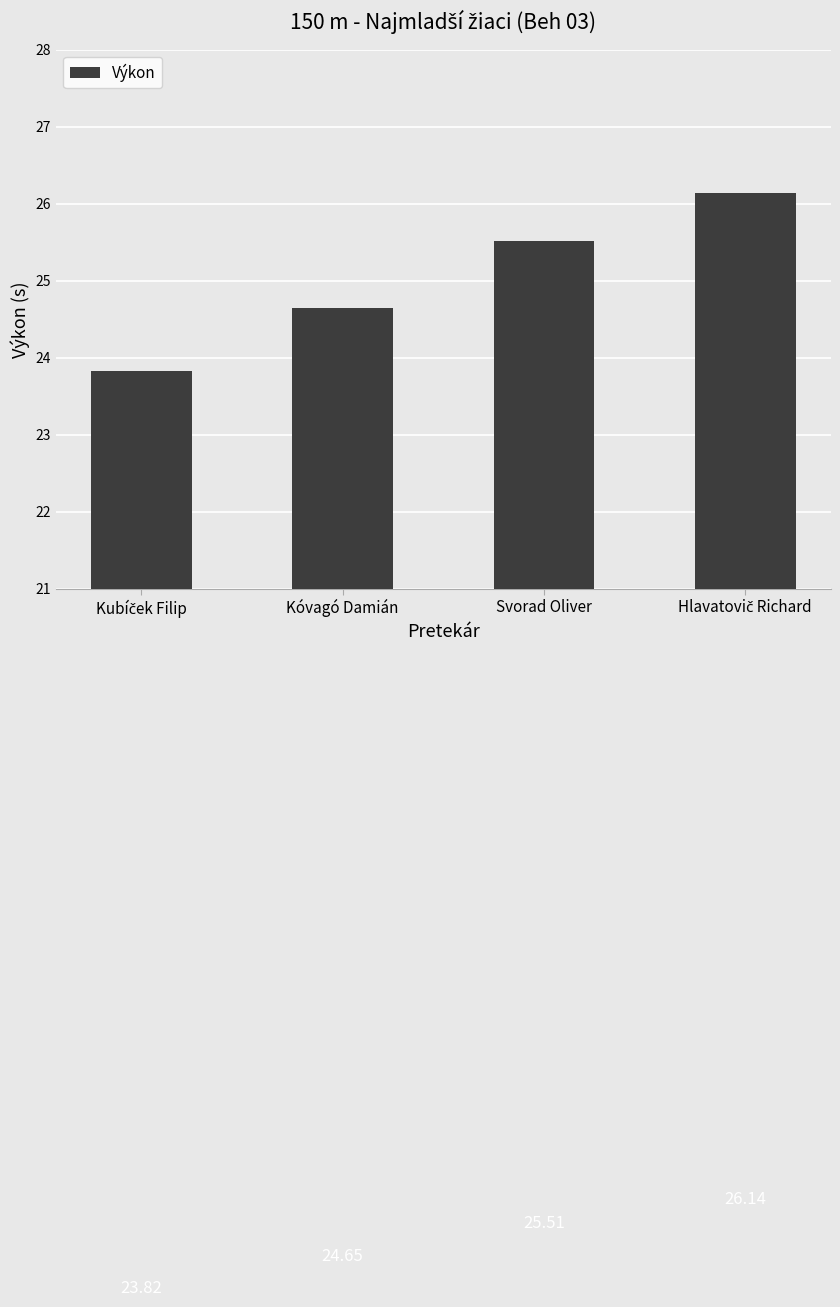

What is the sum of all values?

100.1